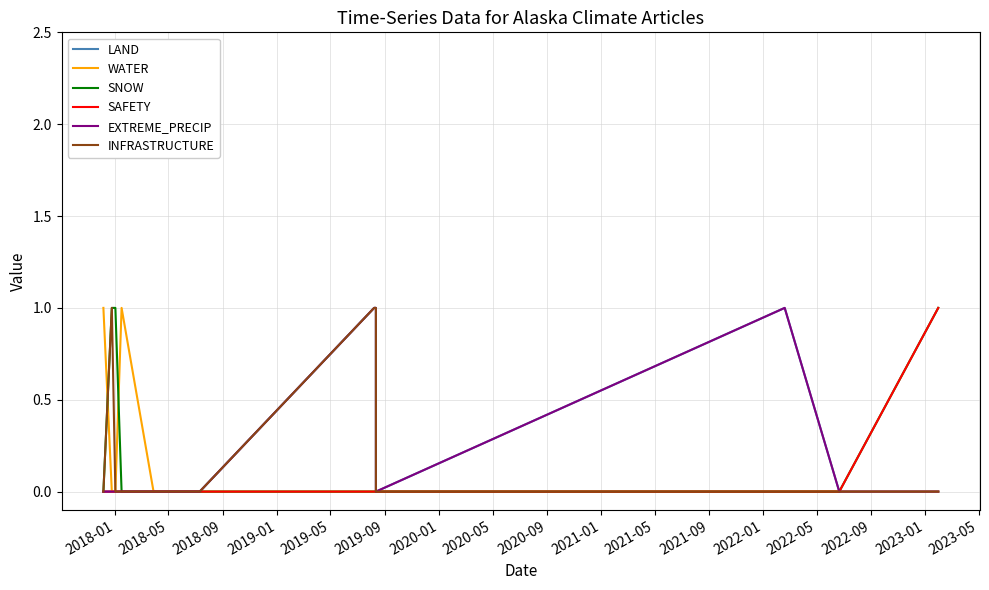

What is the difference between the highest and lowest values at 2018-01?

1